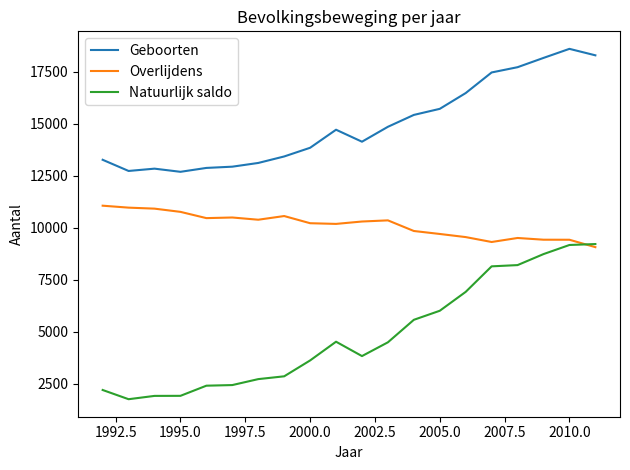

Which series has the largest total across all categories?

Geboorten